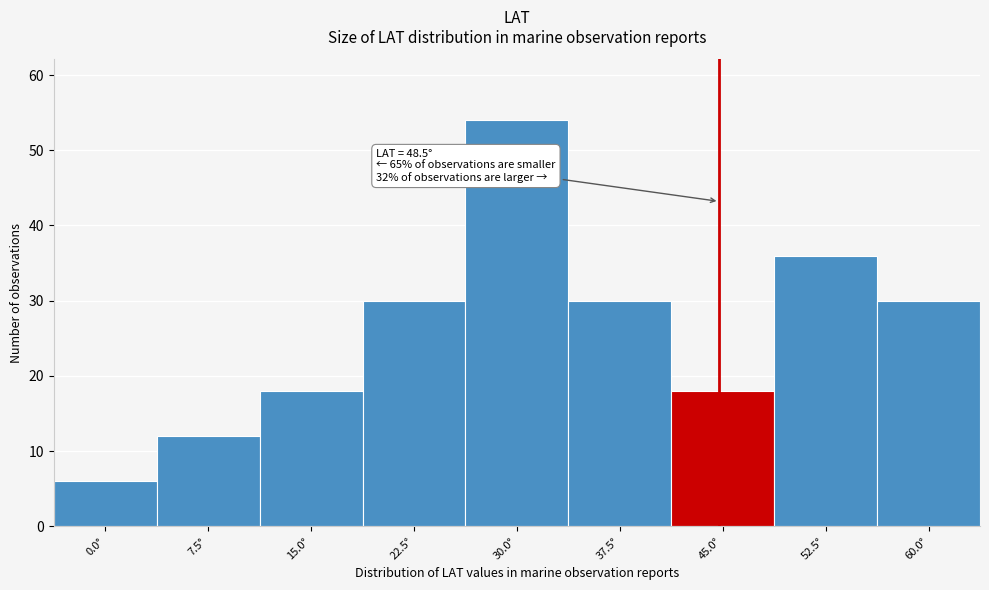

Reading left to right, list all the values displayed in this chart.

6	12	18	30	54	30	18	36	30